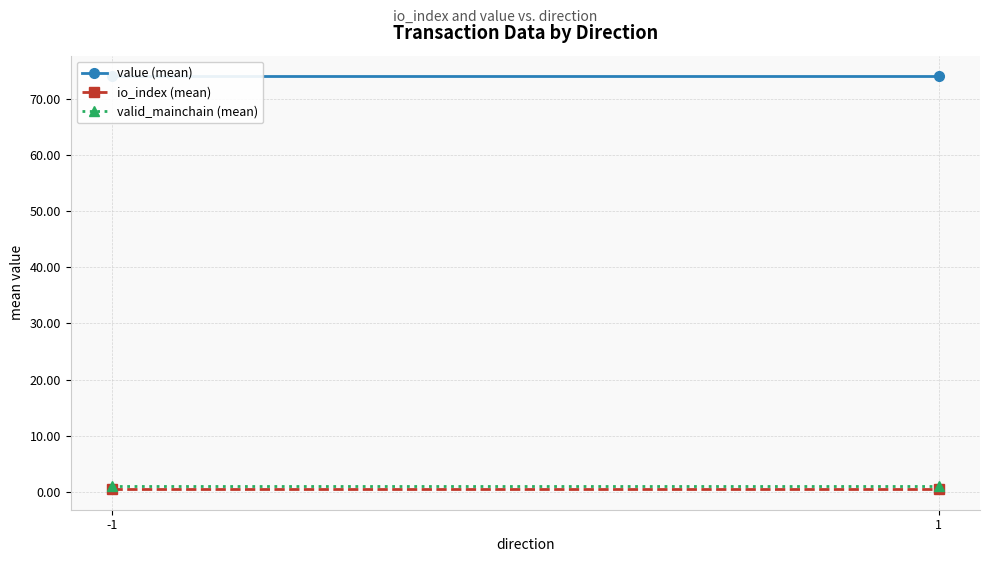

True or false: io_index (mean) has a value of 0.7 at 1.

False